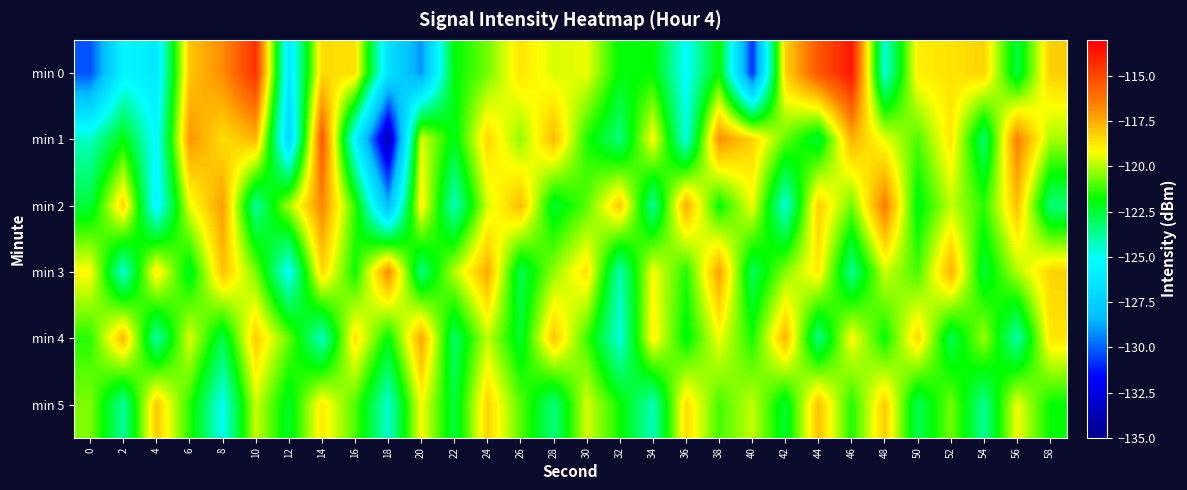

Reading left to right, extract all data points from this chart.

min 0: 0=-130.2	2=-125.6	4=-126.2	6=-118.0	8=-116.8	10=-114.4	12=-126.3	14=-118.4	16=-118.6	18=-126.6	20=-129.1	22=-121.9	24=-120.6	26=-118.7	28=-119.6	30=-119.4	32=-121.9	34=-121.8	36=-125.2	38=-121.8	40=-130.8	42=-118.3	44=-115.4	46=-113.7	48=-124.6	50=-118.9	52=-118.6	54=-118.3	56=-122.6	58=-118.2
min 1: 0=-124.3	2=-121.9	4=-125.3	6=-117.0	8=-118.5	10=-117.7	12=-127.2	14=-115.5	16=-125.6	18=-133.9	20=-119.5	22=-122.1	24=-118.4	26=-120.3	28=-117.8	30=-121.5	32=-123.4	34=-119.1	36=-124.7	38=-116.9	40=-118.3	42=-120.8	44=-122.5	46=-117.6	48=-119.4	50=-121.0	52=-118.7	54=-123.2	56=-116.5	58=-120.1
min 2: 0=-122.5	2=-118.3	4=-125.7	6=-119.4	8=-117.2	10=-123.8	12=-120.1	14=-116.7	16=-121.3	18=-128.4	20=-118.9	22=-124.2	24=-119.6	26=-117.8	28=-122.4	30=-120.9	32=-118.1	34=-123.7	36=-117.5	38=-121.8	40=-119.3	42=-124.6	44=-118.2	46=-120.7	48=-116.4	50=-122.1	52=-119.8	54=-121.4	56=-117.9	58=-123.3
min 3: 0=-119.1	2=-124.5	4=-118.7	6=-122.3	8=-117.9	10=-120.6	12=-125.2	14=-118.4	16=-121.7	18=-116.8	20=-123.4	22=-119.9	24=-117.5	26=-122.8	28=-120.3	30=-118.6	32=-124.1	34=-119.2	36=-121.5	38=-117.3	40=-122.9	42=-120.4	44=-118.8	46=-123.6	48=-119.7	50=-121.1	52=-117.6	54=-122.5	56=-120.0	58=-118.3
min 4: 0=-121.4	2=-117.8	4=-123.9	6=-119.5	8=-122.7	10=-118.2	12=-120.8	14=-124.3	16=-118.6	18=-121.9	20=-117.4	22=-123.1	24=-119.8	26=-122.4	28=-118.0	30=-121.2	32=-124.7	34=-118.9	36=-122.0	38=-119.3	40=-121.6	42=-117.7	44=-123.5	46=-119.1	48=-121.8	50=-118.4	52=-122.8	54=-120.2	56=-124.0	58=-118.7
min 5: 0=-120.5	2=-123.8	4=-118.1	6=-121.4	8=-125.0	10=-119.7	12=-122.3	14=-118.8	16=-121.0	18=-124.5	20=-119.2	22=-122.6	24=-118.3	26=-120.9	28=-123.4	30=-119.6	32=-121.7	34=-124.2	36=-118.5	38=-121.1	40=-119.8	42=-122.4	44=-117.9	46=-121.5	48=-118.2	50=-122.9	52=-120.6	54=-123.7	56=-119.3	58=-121.8